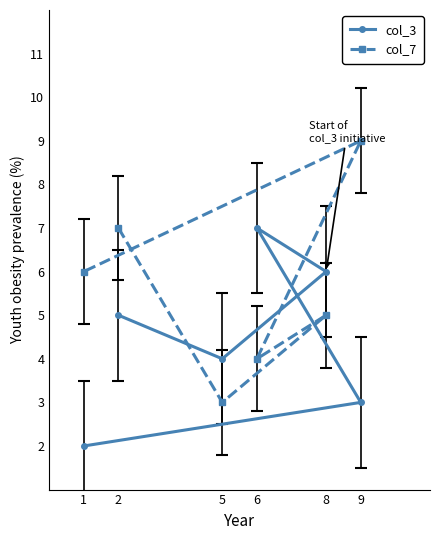

How many data points in col_3 are above 5?

2